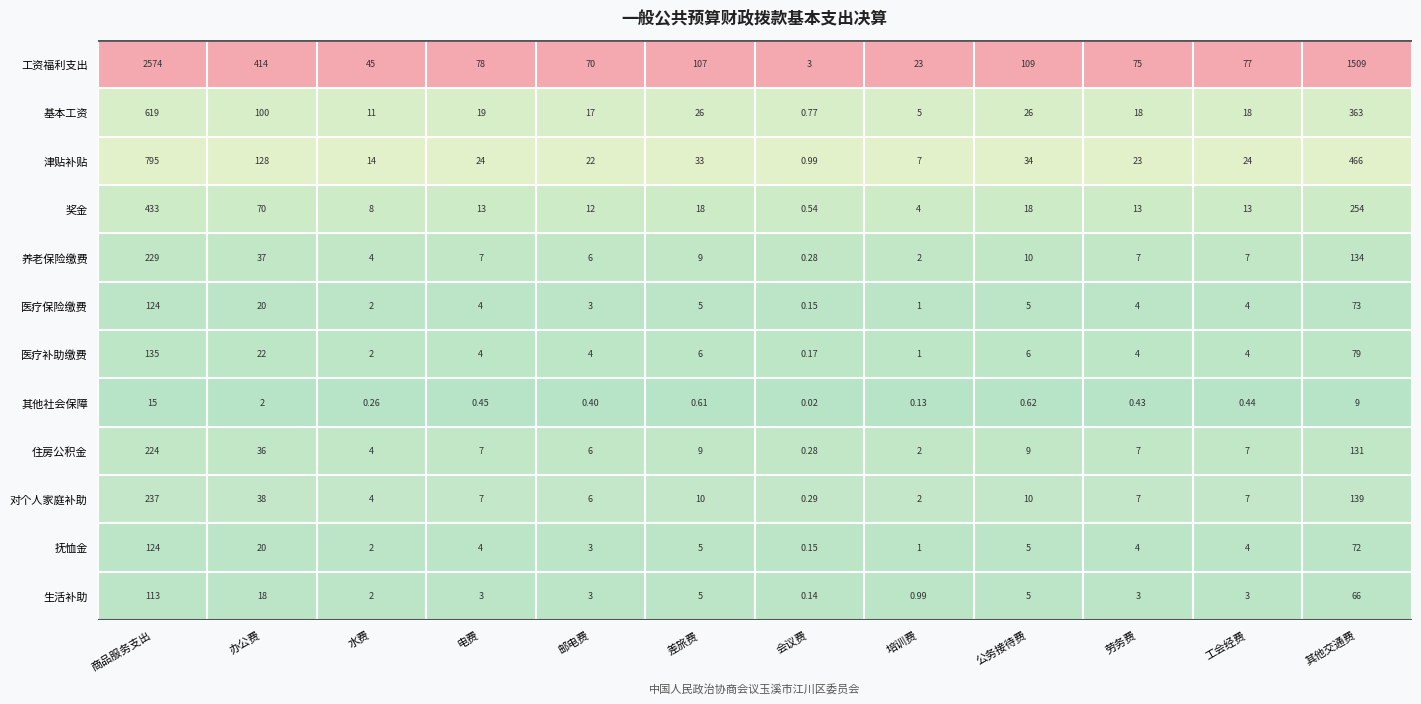

Is the value of 生活补助 at 工会经费 greater than the value of 对个人家庭补助 at 办公费?

No